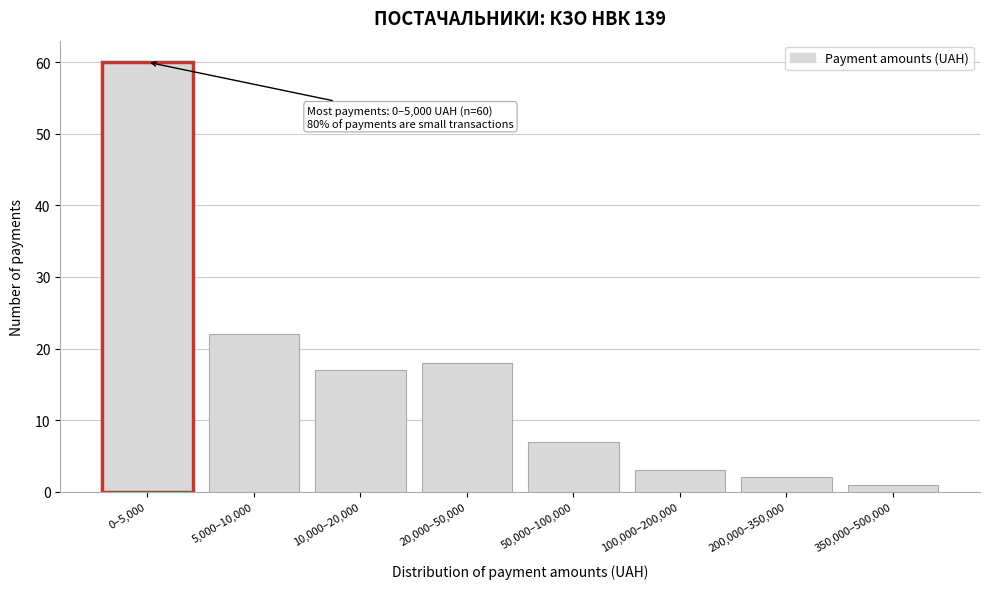

Reading left to right, what are all the values shown in this chart?

0–5,000=60	5,000–10,000=22	10,000–20,000=17	20,000–50,000=18	50,000–100,000=7	100,000–200,000=3	200,000–350,000=2	350,000–500,000=1